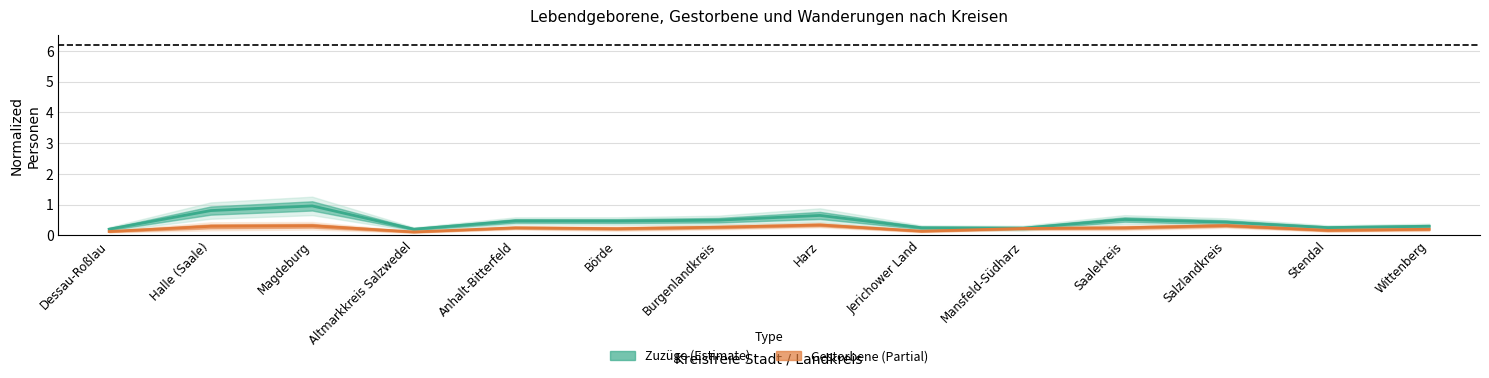

How many lines are shown in the chart?

2